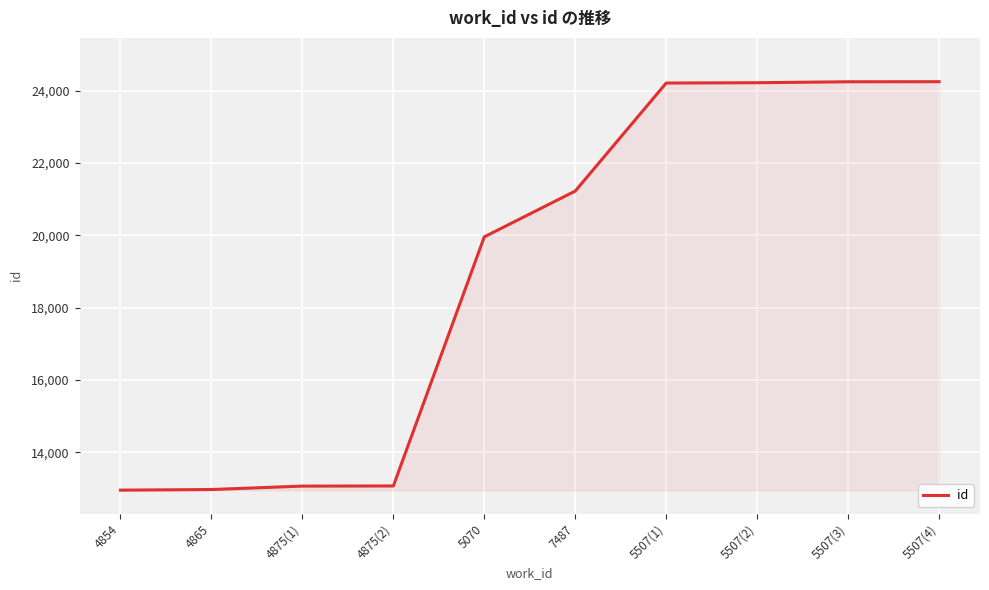

At which label is the value closest to 18600?

5070